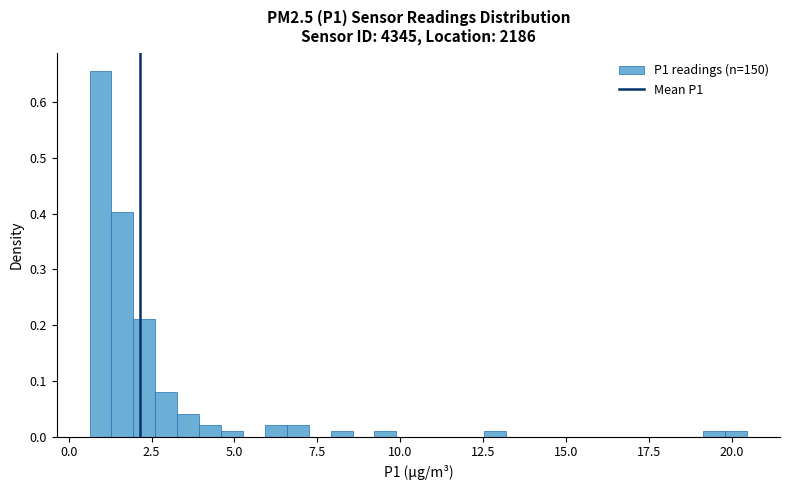

Around what value on the x-axis is the tallest bar? Give the approximate position of its centre, as read against the axis.

1.0